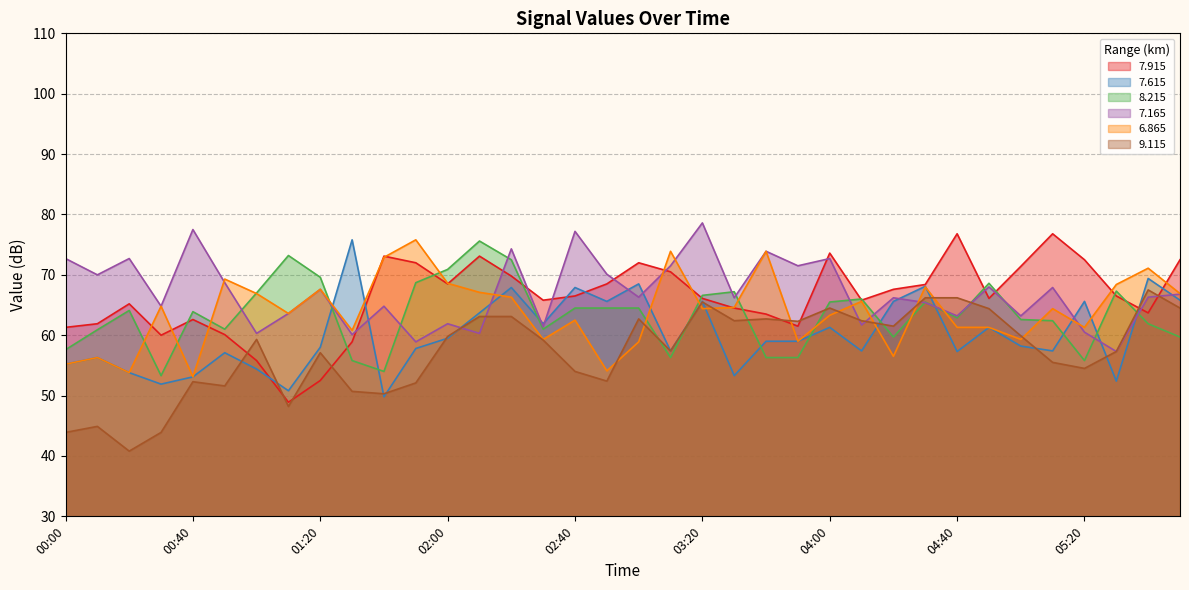

What is the total value across all series at 00:30?

338.7